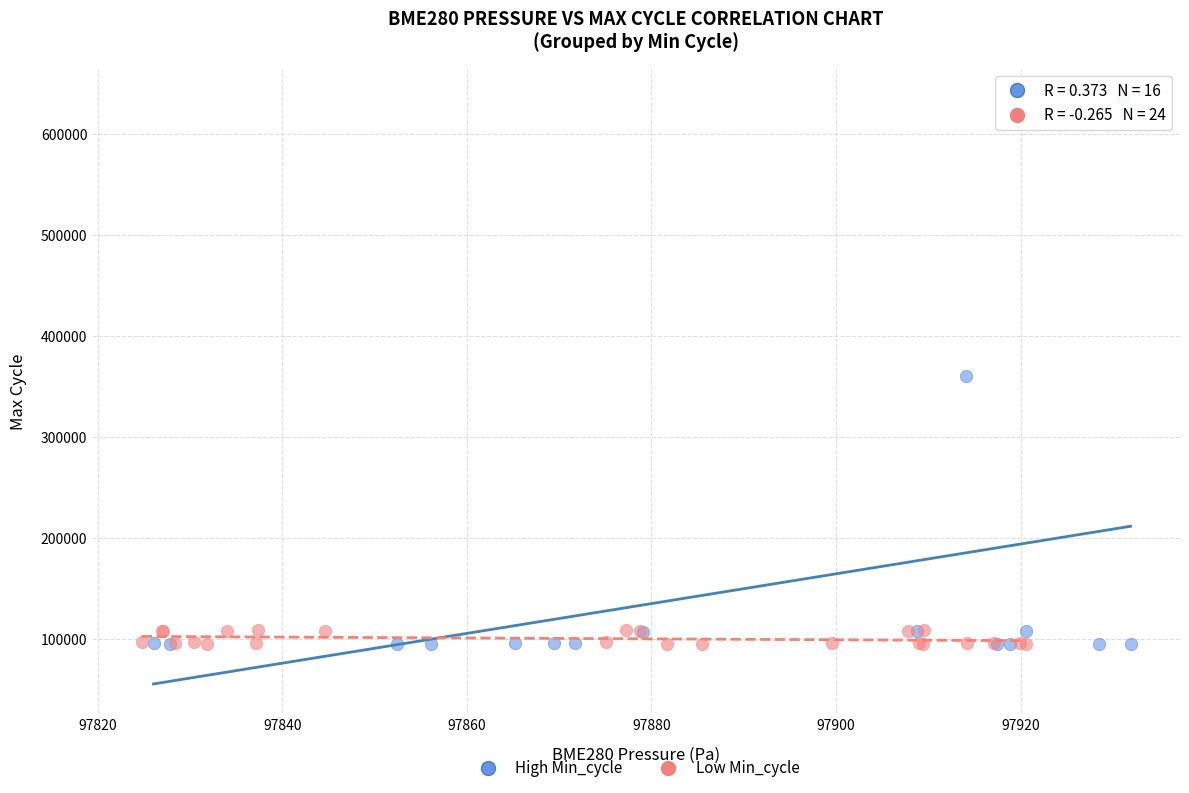

Which series contains the highest Y value?

High Min_cycle